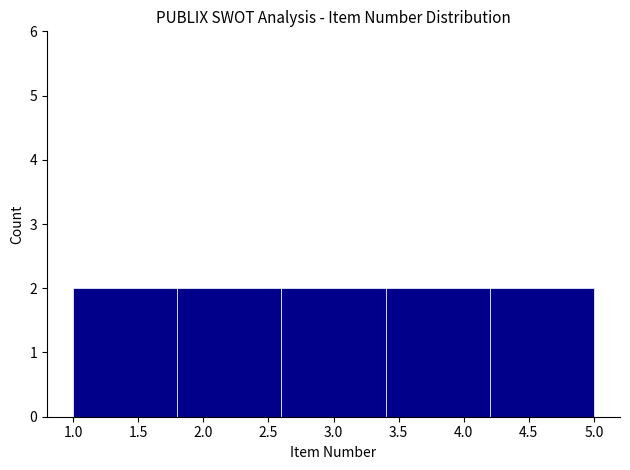

Reading left to right, transcribe this chart: for each bar, give the range it covers on the x-axis and its height. The values are not printed on the chart, so give them approximately, as read against the axis.

1.0 to 1.8: 2
1.8 to 2.6: 2
2.6 to 3.4: 2
3.4 to 4.2: 2
4.2 to 5.0: 2